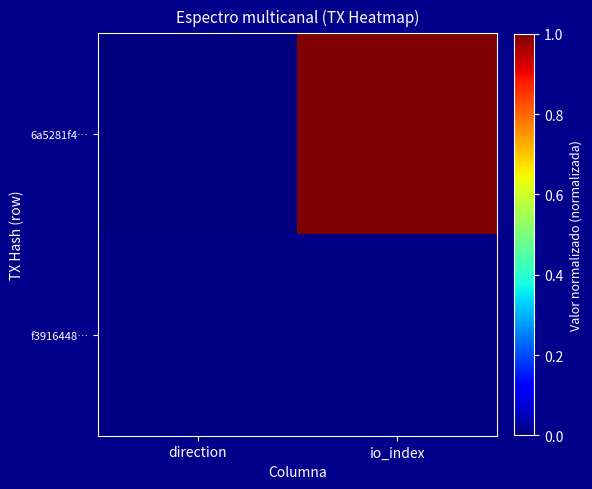

How many distinct data groups are displayed?

2